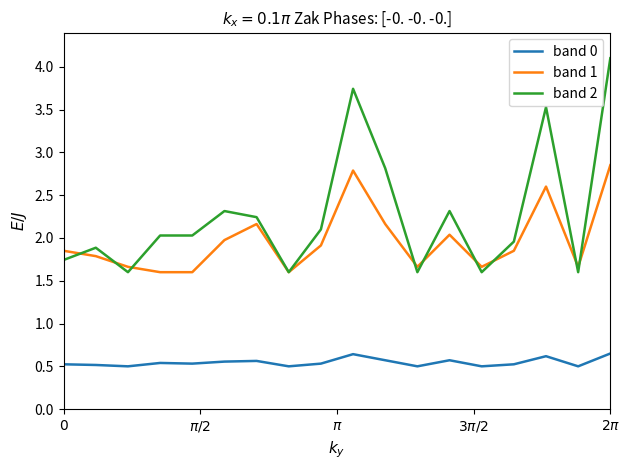

What are all the series names shown in the legend?

band 0, band 1, band 2